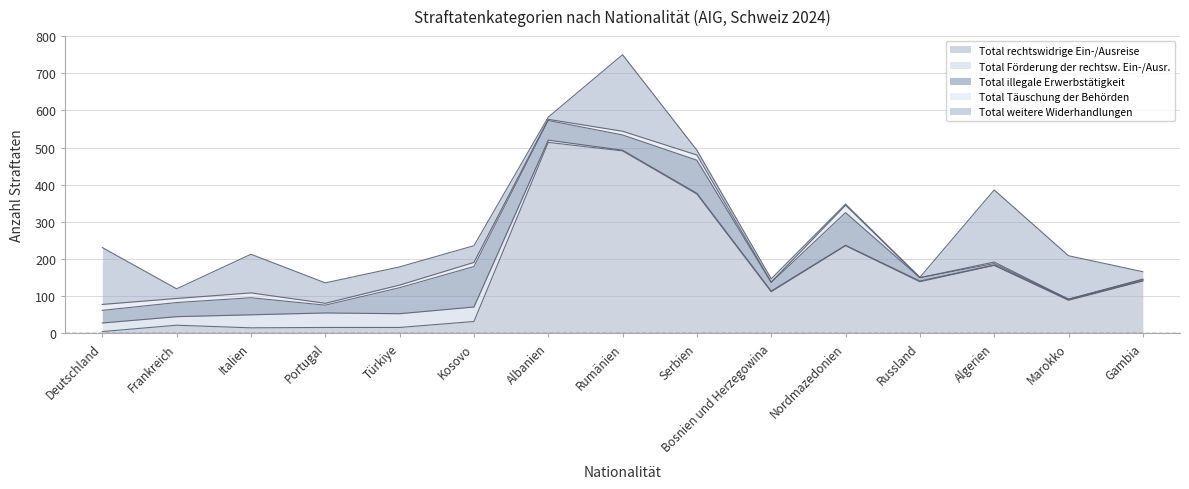

How many interior local peaks does the Total Förderung der rechtsw. Ein-/Ausr. series have?

4